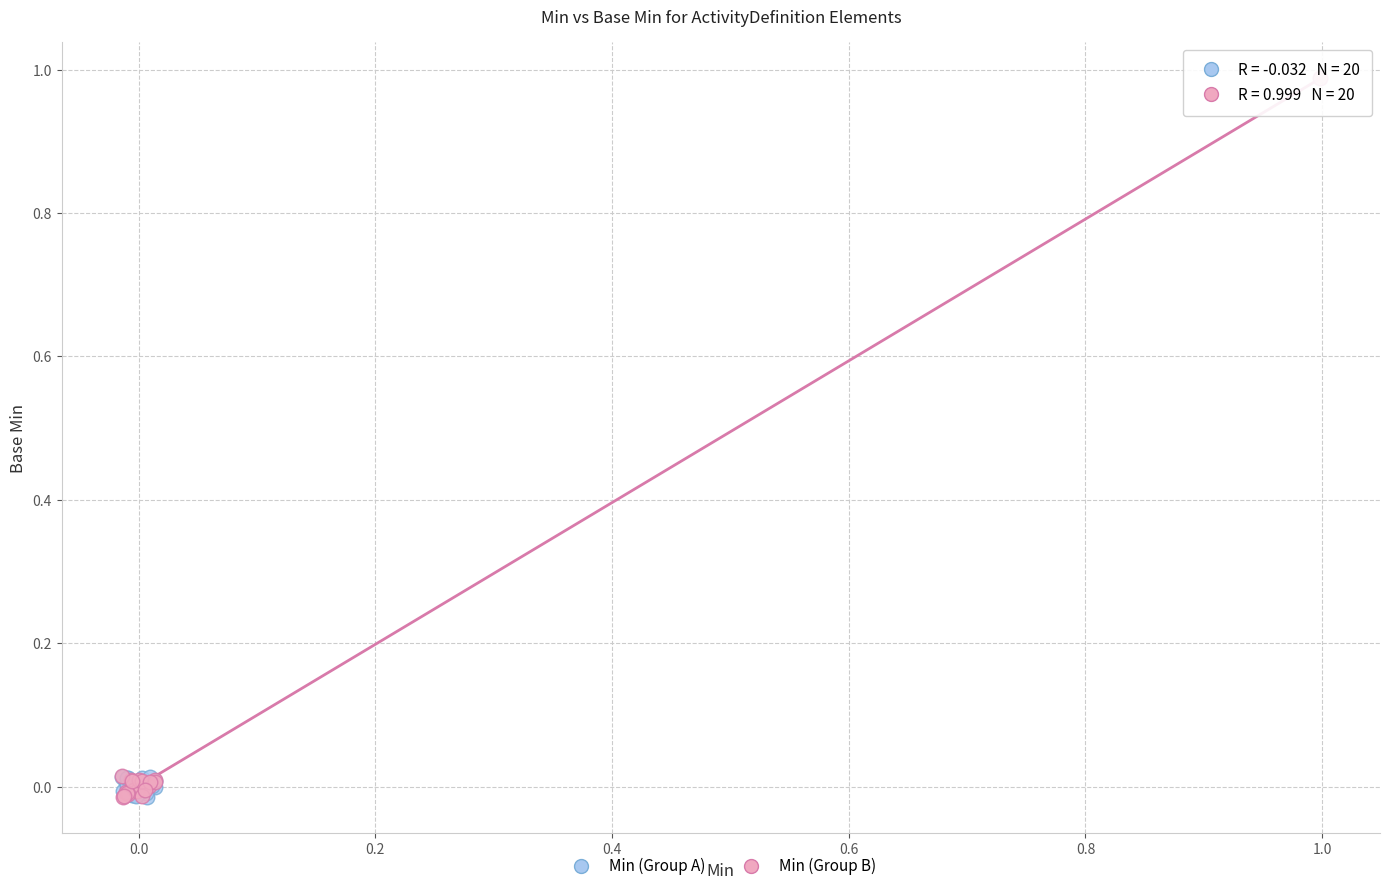

Which series has the widest spread of Y values?

Min (Group B)